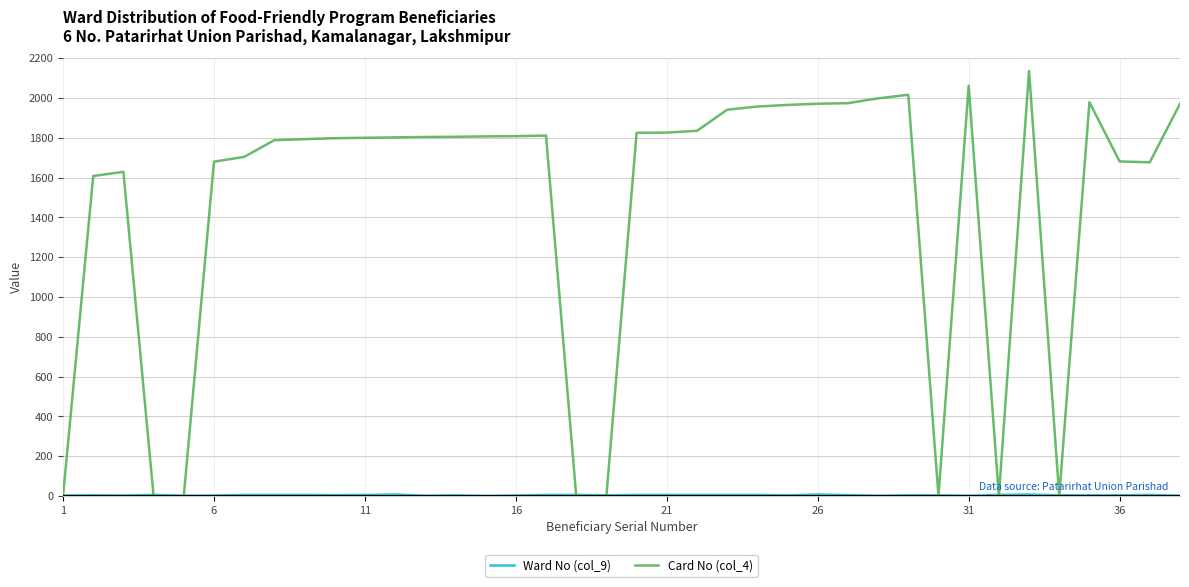

Which series has the largest total across all categories?

Card No (col_4)